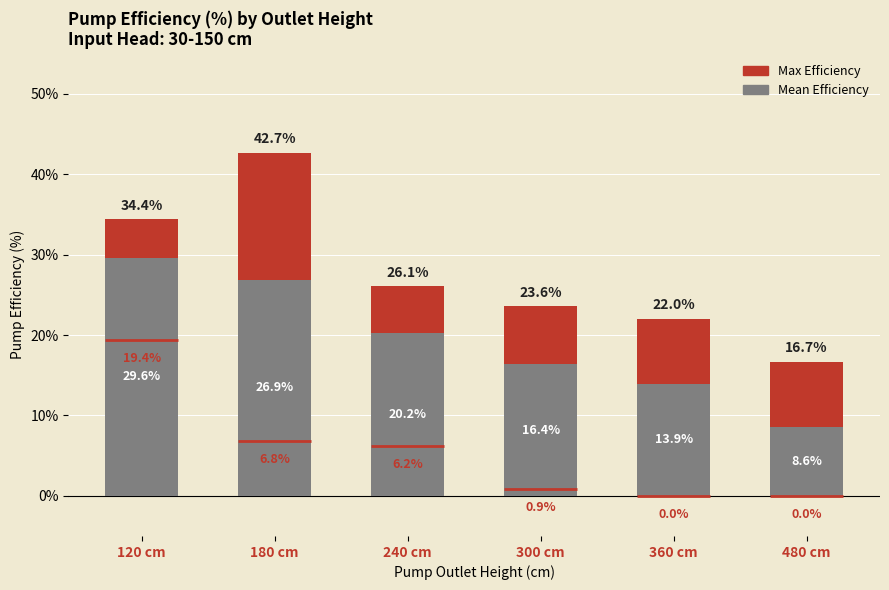

The value of Mean Efficiency at 120 cm is 29.6. True or false?

True